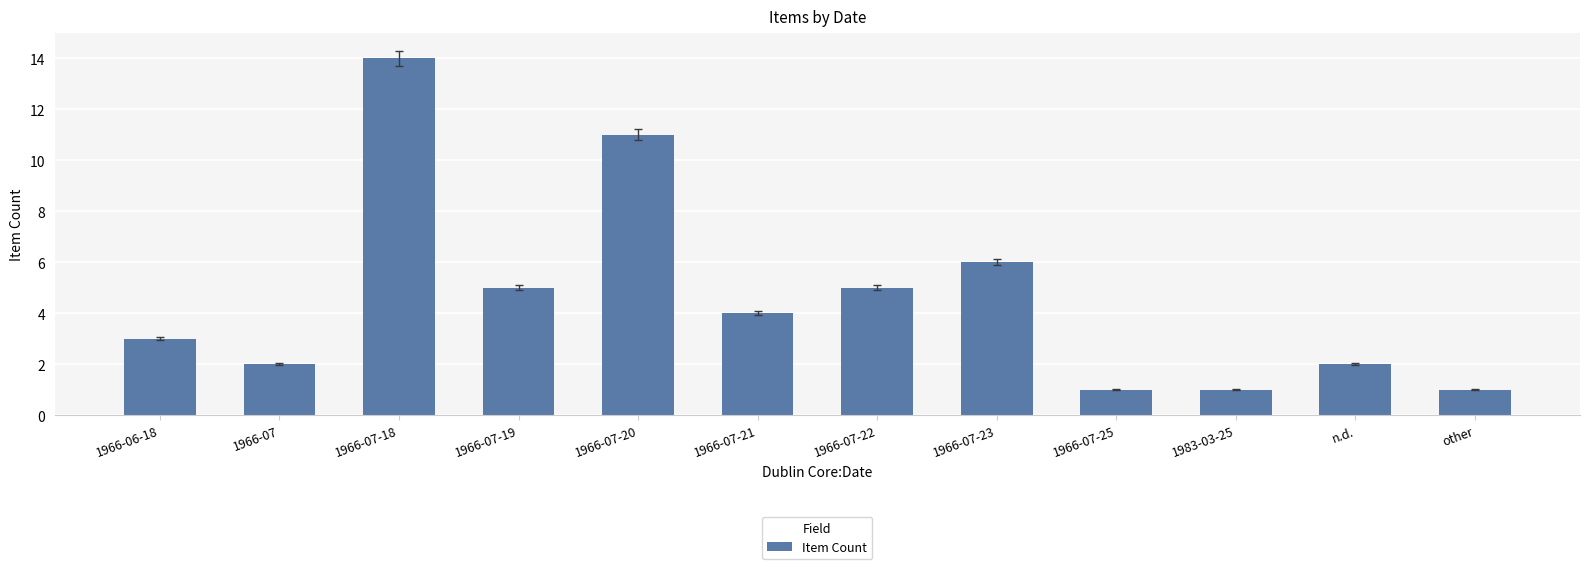

What is the label of the 5th bar from the right?

1966-07-23